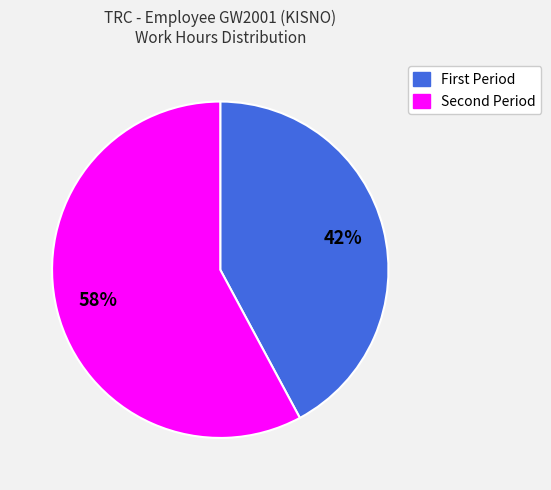

To the nearest percent, what is the average slice percentage?

50%